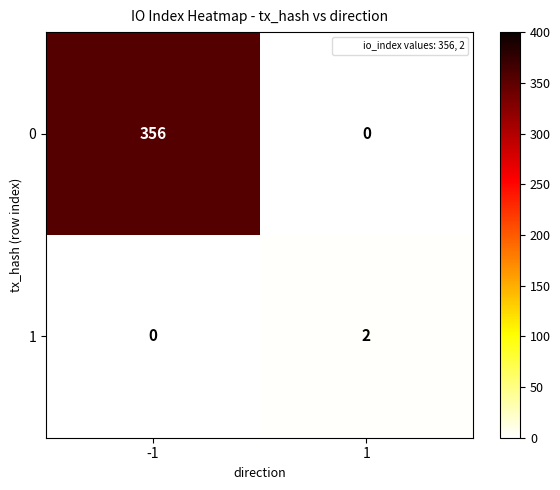

Reading left to right, list all the values displayed in this chart.

0: 356	0
1: 0	2